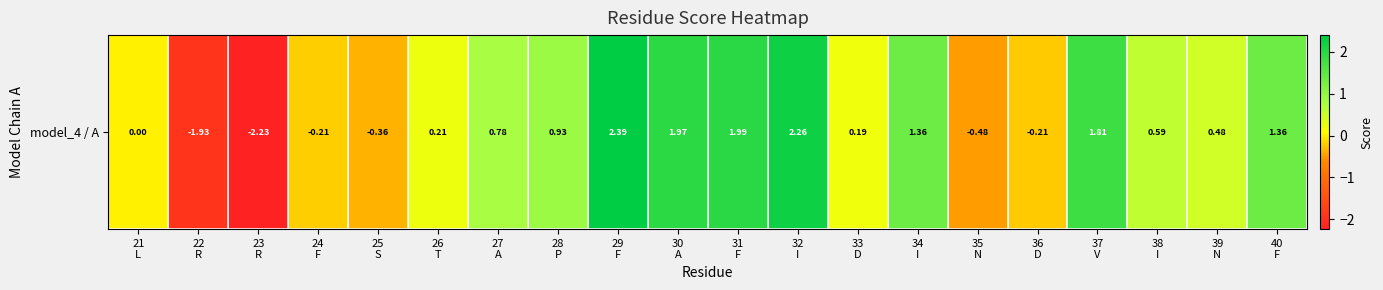

Read the value at 37
V.

1.8